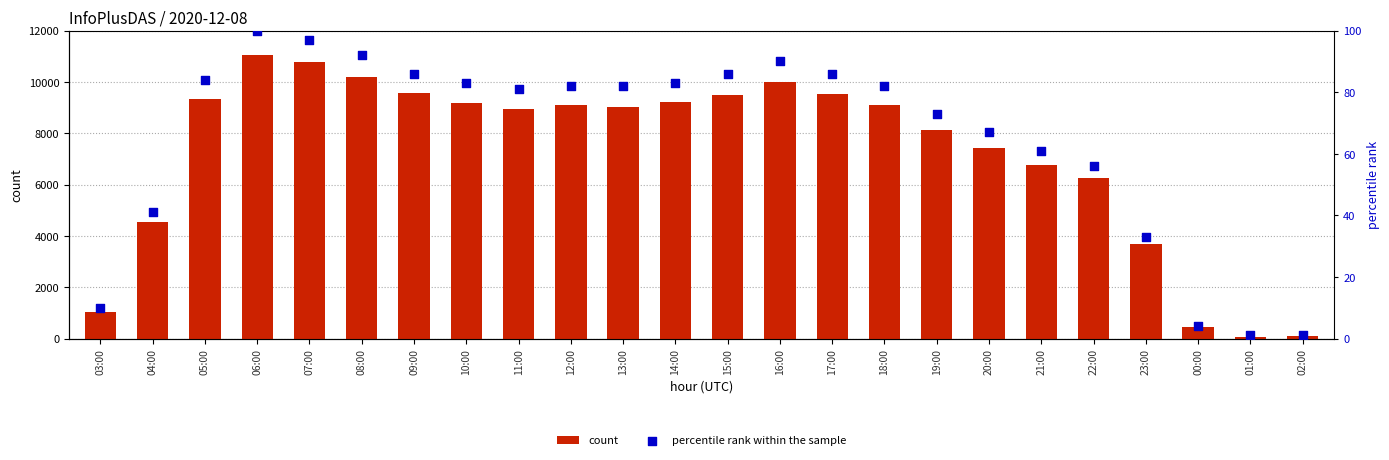

Is the value of count at 02:00 greater than the value of percentile rank within the sample at 15:00?

Yes